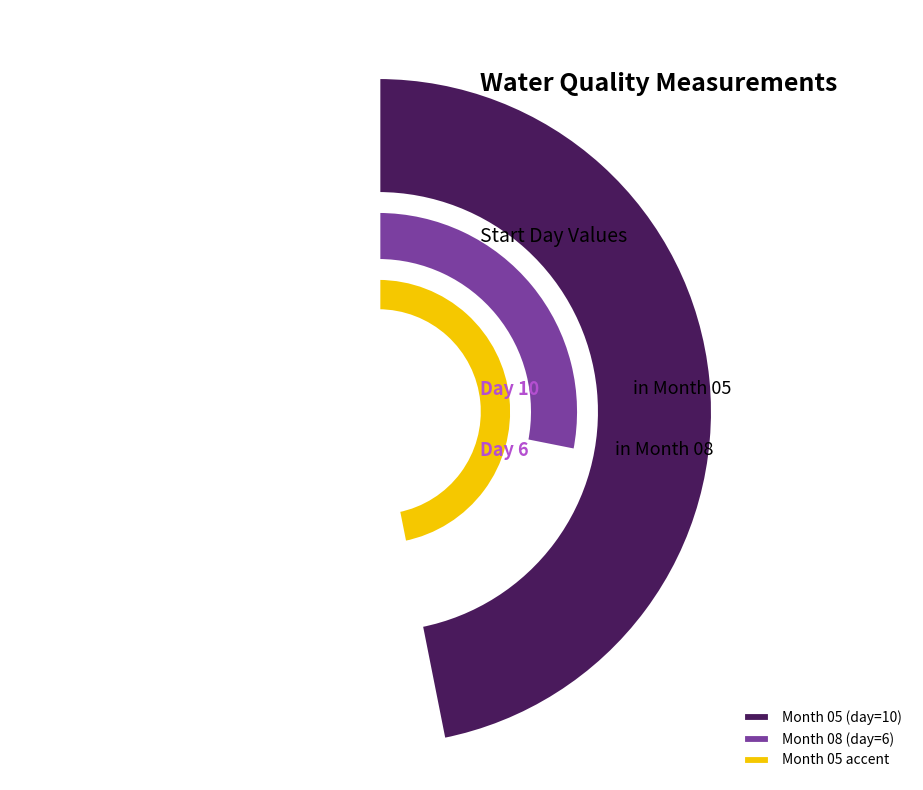

What is the smallest slice in the pie chart?

08